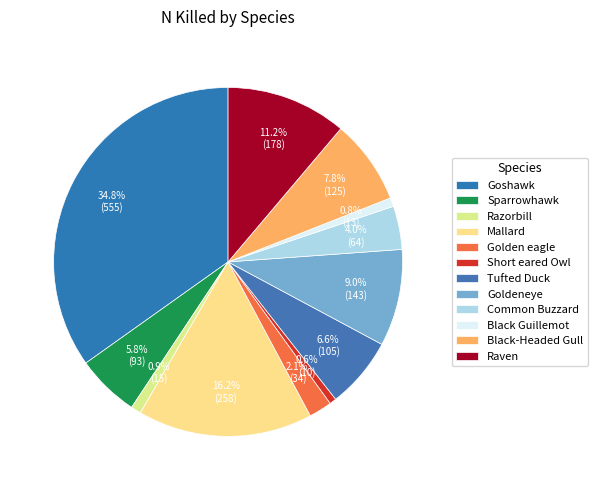

Count the number of slices in the pie.

12